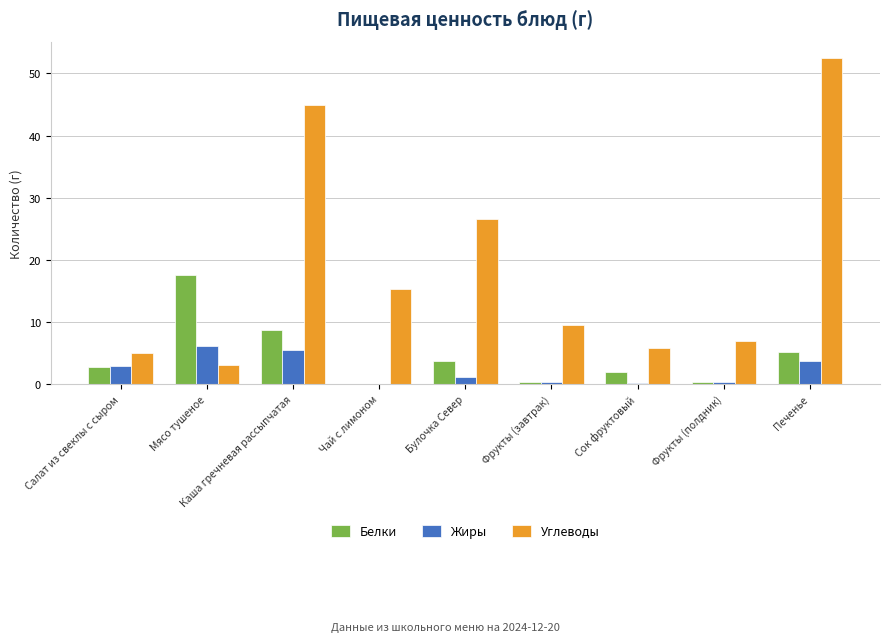

True or false: Углеводы has a value of 5.0 at Салат из свеклы с сыром.

True